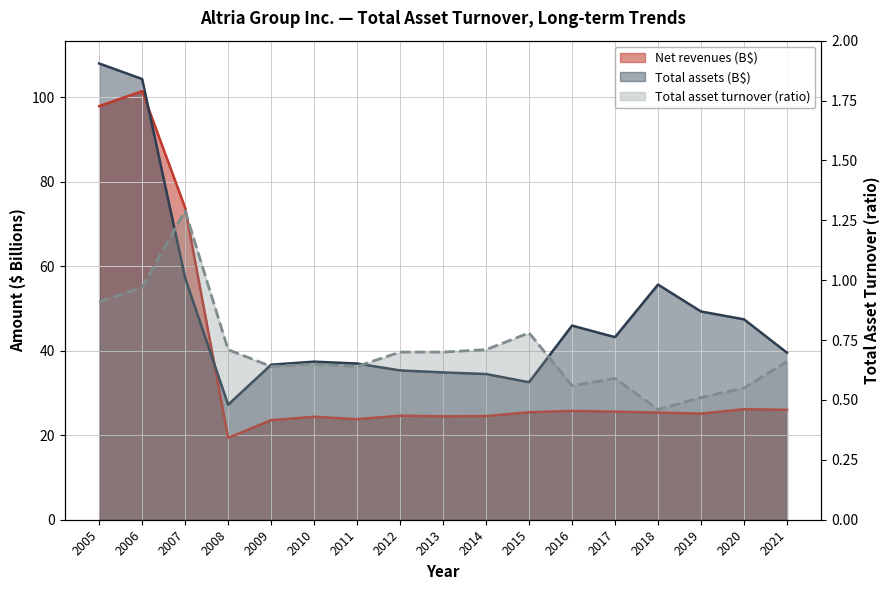

Reading left to right, what are all the values shown in this chart?

Net revenues: 2005=97.9	2006=101.4	2007=73.8	2008=19.4	2009=23.6	2010=24.4	2011=23.8	2012=24.6	2013=24.5	2014=24.5	2015=25.4	2016=25.7	2017=25.6	2018=25.4	2019=25.1	2020=26.2	2021=26.0
Total assets: 2005=107.9	2006=104.3	2007=57.2	2008=27.2	2009=36.7	2010=37.4	2011=37.0	2012=35.3	2013=34.9	2014=34.5	2015=32.5	2016=45.9	2017=43.2	2018=55.6	2019=49.3	2020=47.4	2021=39.5
Total asset turnover: 2005=0.9	2006=1.0	2007=1.3	2008=0.7	2009=0.6	2010=0.7	2011=0.6	2012=0.7	2013=0.7	2014=0.7	2015=0.8	2016=0.6	2017=0.6	2018=0.5	2019=0.5	2020=0.6	2021=0.7